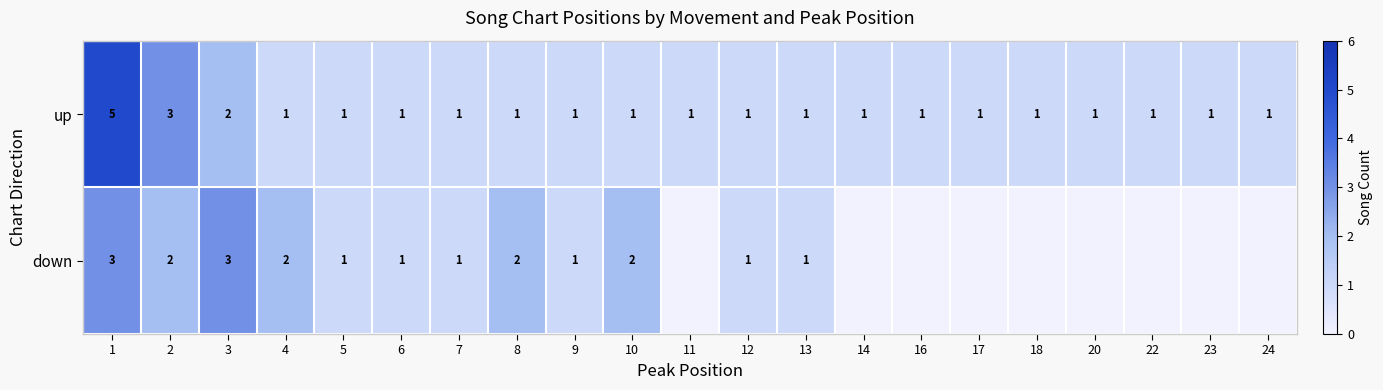

Between 22 and 6, which is larger?

22